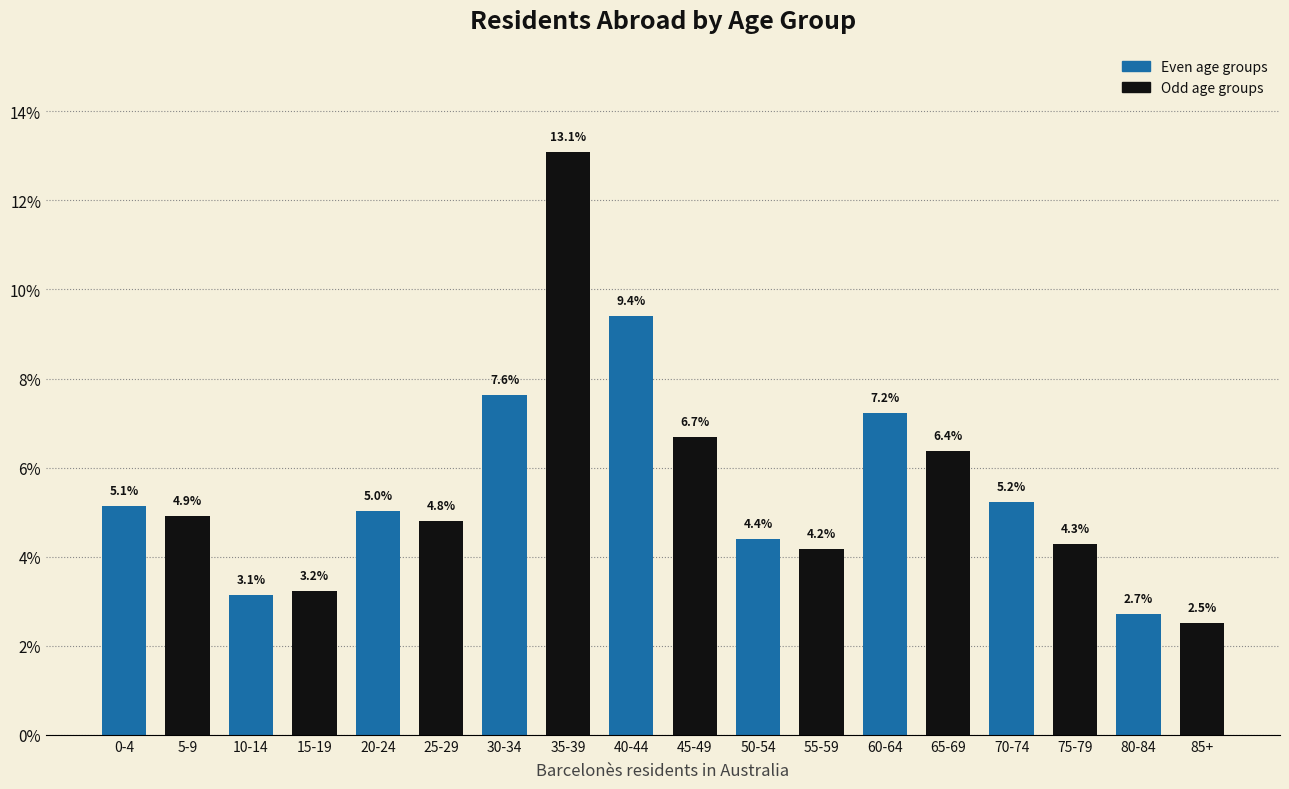

Reading left to right, list all the values displayed in this chart.

5.1	4.9	3.1	3.2	5.0	4.8	7.6	13.1	9.4	6.7	4.4	4.2	7.2	6.4	5.2	4.3	2.7	2.5